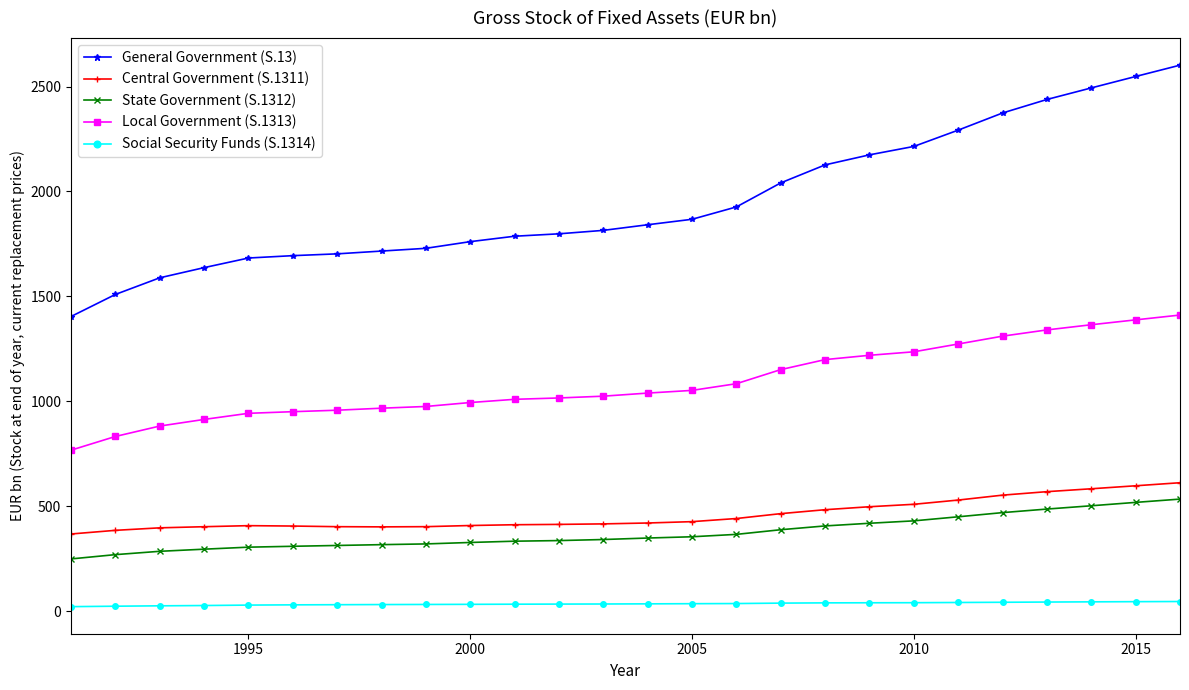

True or false: Central Government (S.1311) and Social Security Funds (S.1314) intersect in this chart.

False